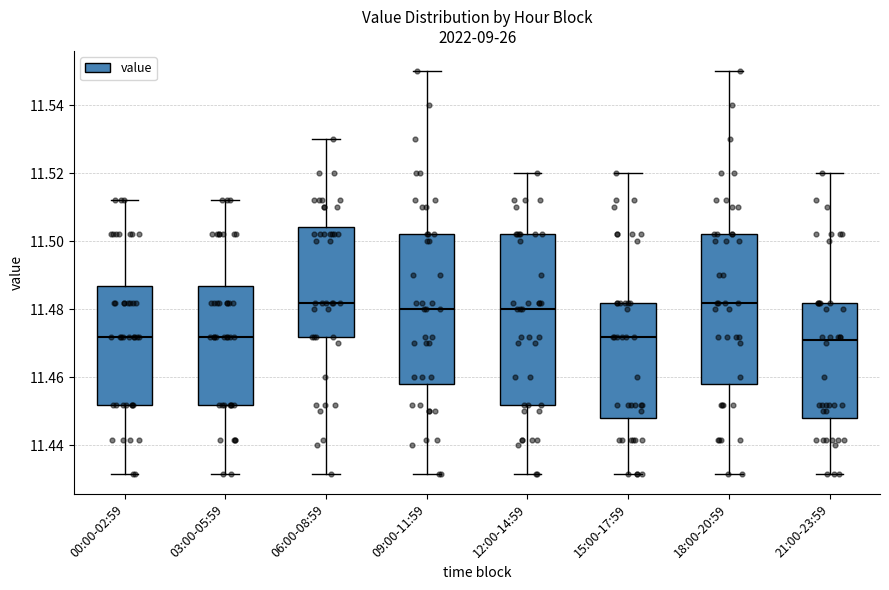

Reading left to right, read every box against the y-axis: the position of its median line, the range the box covers, and the ends of its whiskers. The values are not printed on the chart, so give them approximately, as read against the axis.

00:00-02:59: median 11.472, box 11.452 to 11.486, whiskers 11.432 to 11.512
03:00-05:59: median 11.472, box 11.452 to 11.486, whiskers 11.432 to 11.512
06:00-08:59: median 11.482, box 11.472 to 11.504, whiskers 11.432 to 11.530
09:00-11:59: median 11.480, box 11.458 to 11.502, whiskers 11.432 to 11.550
12:00-14:59: median 11.480, box 11.452 to 11.502, whiskers 11.432 to 11.520
15:00-17:59: median 11.472, box 11.448 to 11.482, whiskers 11.432 to 11.520
18:00-20:59: median 11.482, box 11.458 to 11.502, whiskers 11.432 to 11.550
21:00-23:59: median 11.470, box 11.448 to 11.482, whiskers 11.432 to 11.520